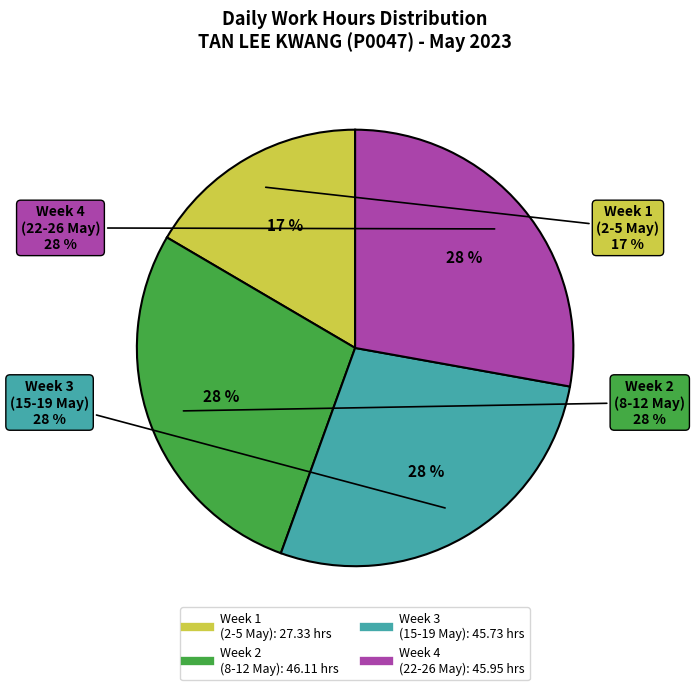

The 17-May slice represents 1% of the pie. True or false?

False